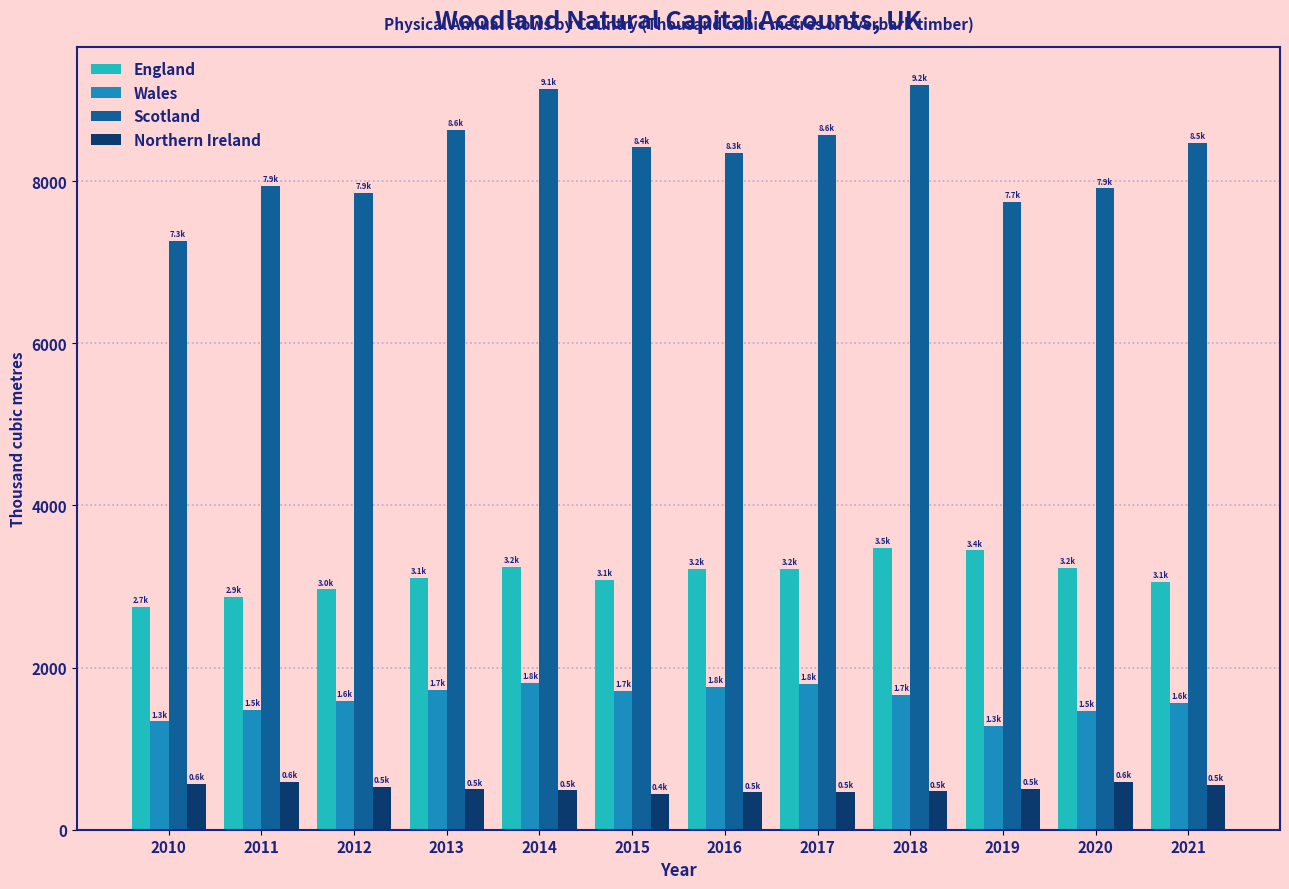

What is the sum of all Northern Ireland values?

6152.0